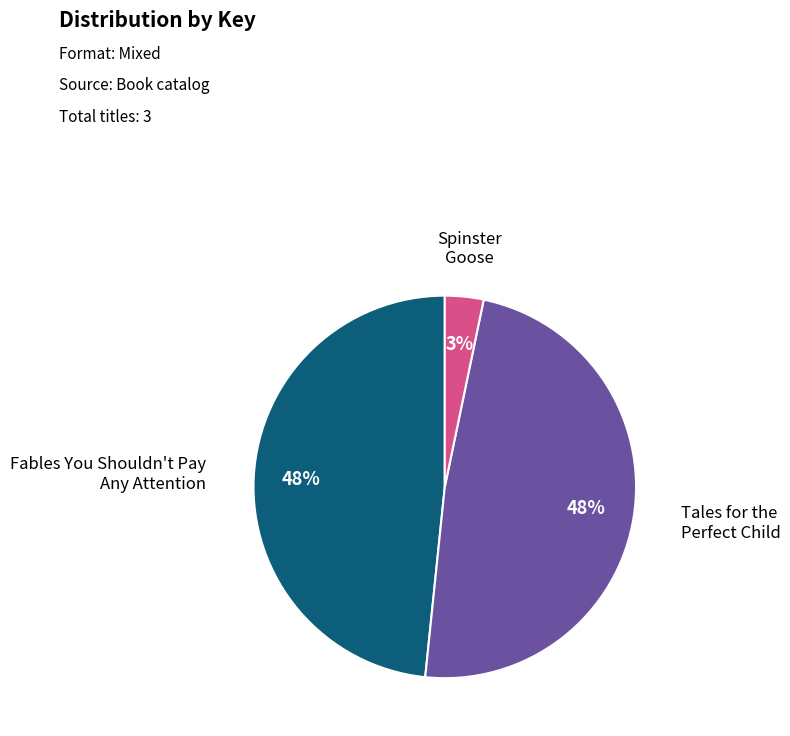

To the nearest percent, what is the difference between the largest and smallest slice percentages?

45%